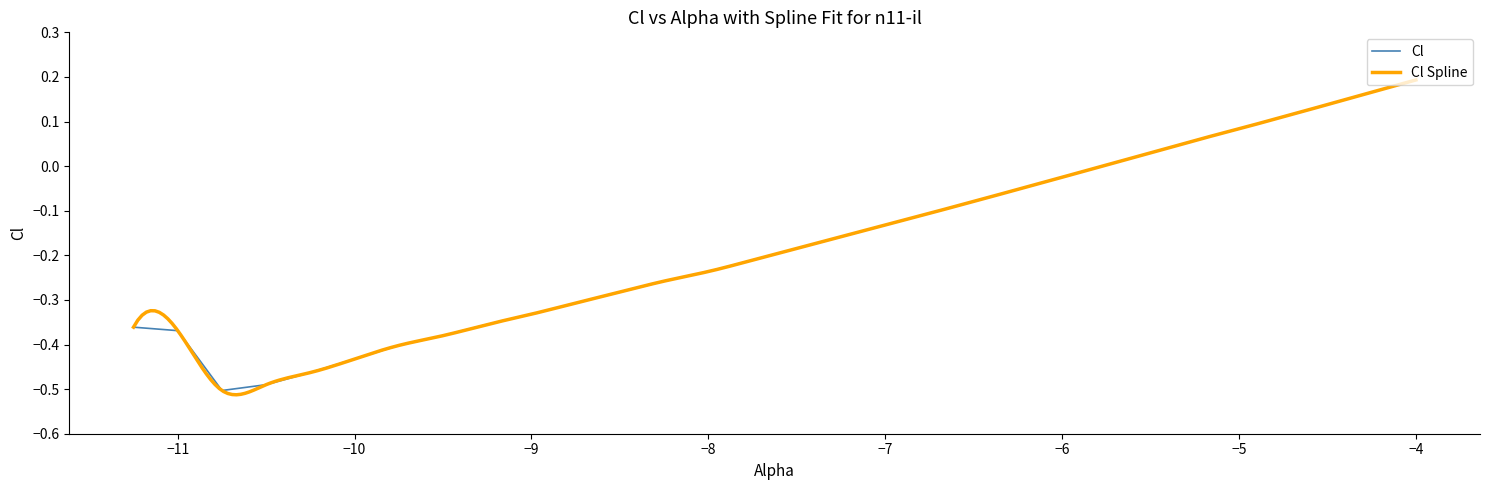

Which category has the highest value in the Cl series?

−4